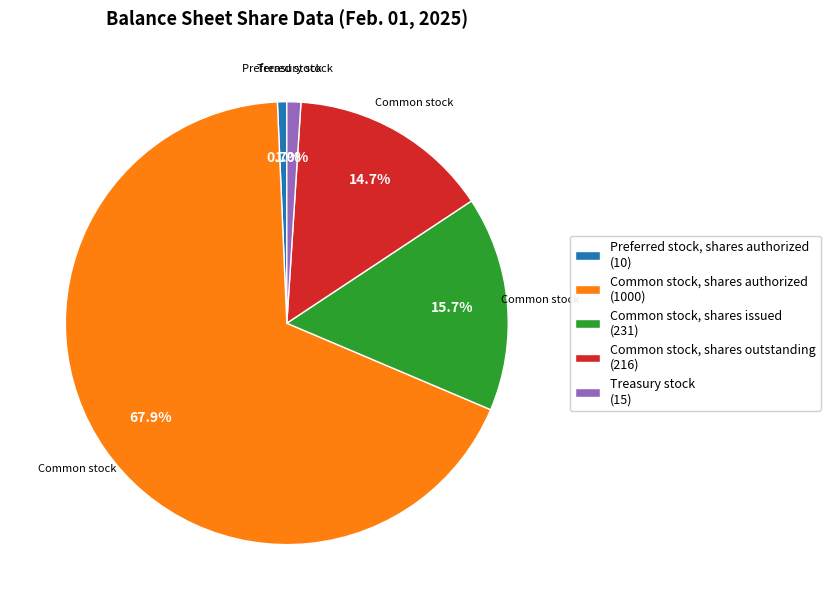

What percentage is NOT represented by Common stock, shares authorized?

32.1%